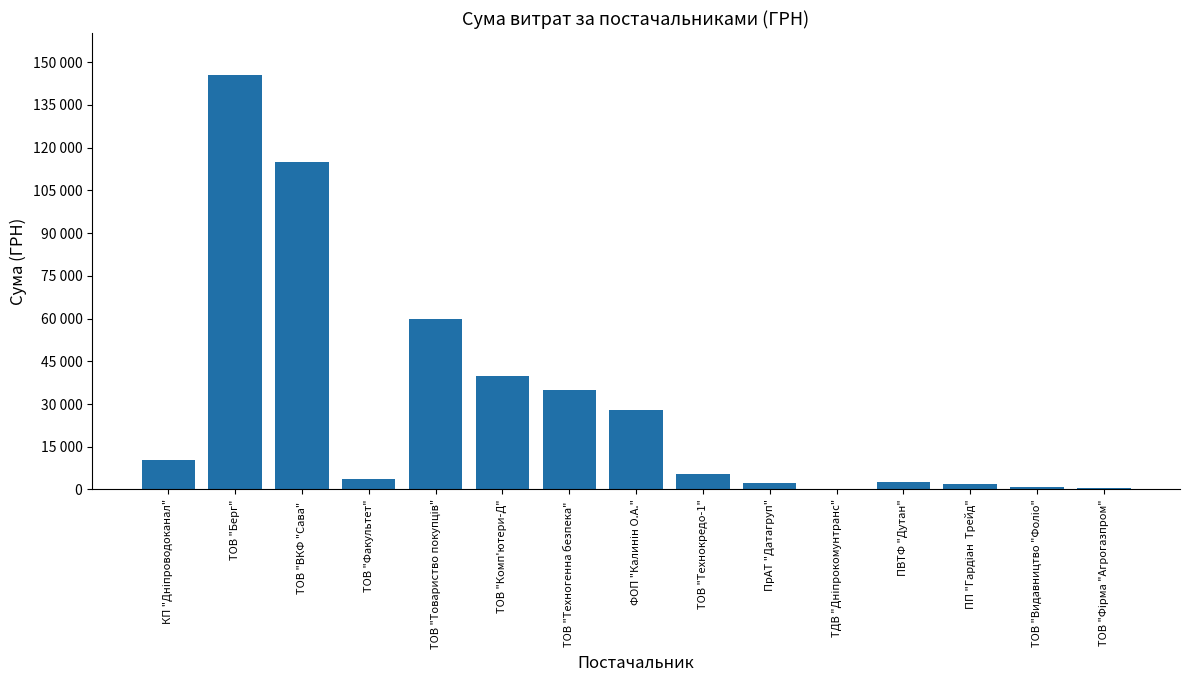

Are the bars horizontal?

No